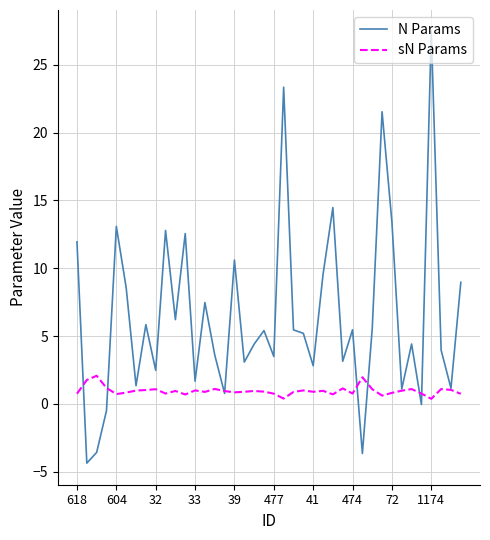

How many series are shown in this chart?

2